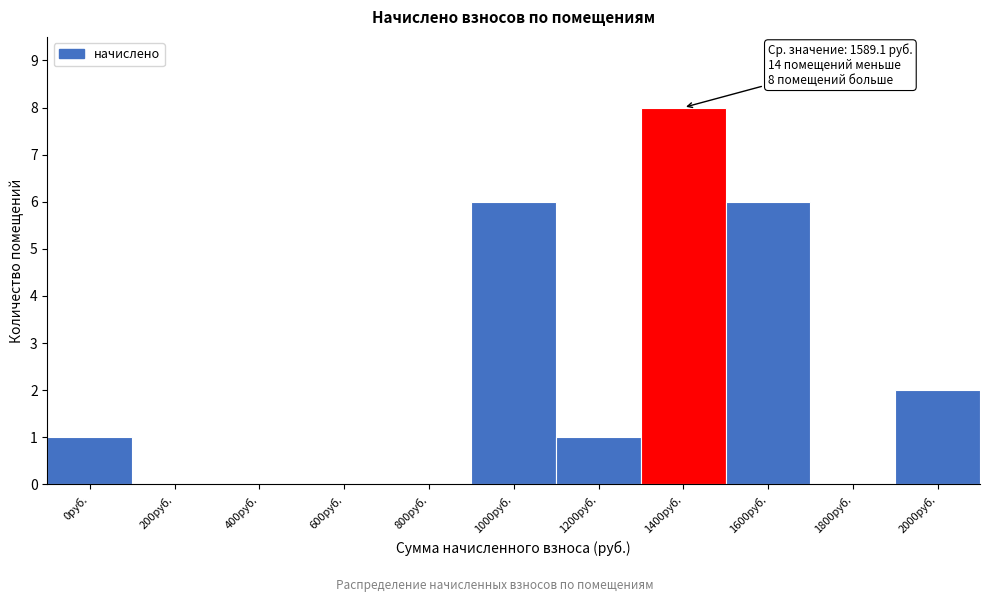

Reading right to left, transcribe all the data shown in this chart.

2000руб.=2	1800руб.=0	1600руб.=6	1400руб.=8	1200руб.=1	1000руб.=6	800руб.=0	600руб.=0	400руб.=0	200руб.=0	0руб.=1